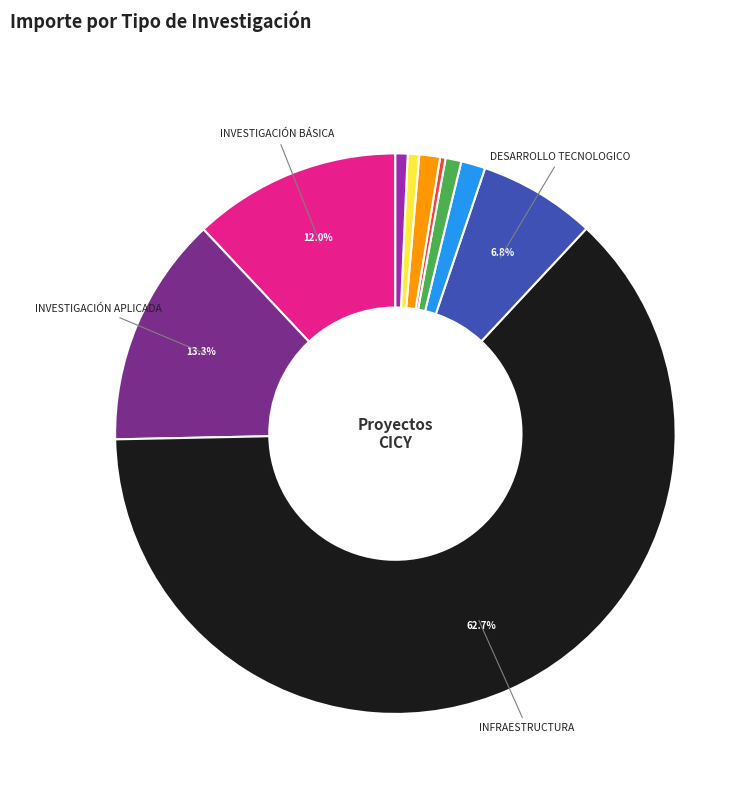

How many slices are in this pie chart?

10